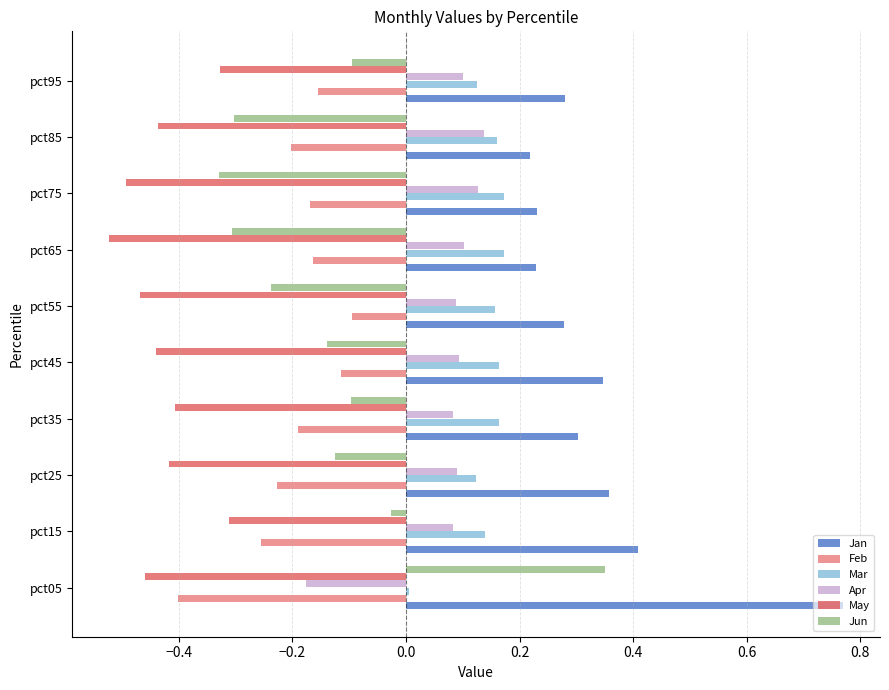

Which label corresponds to the largest value in the chart?

pct05